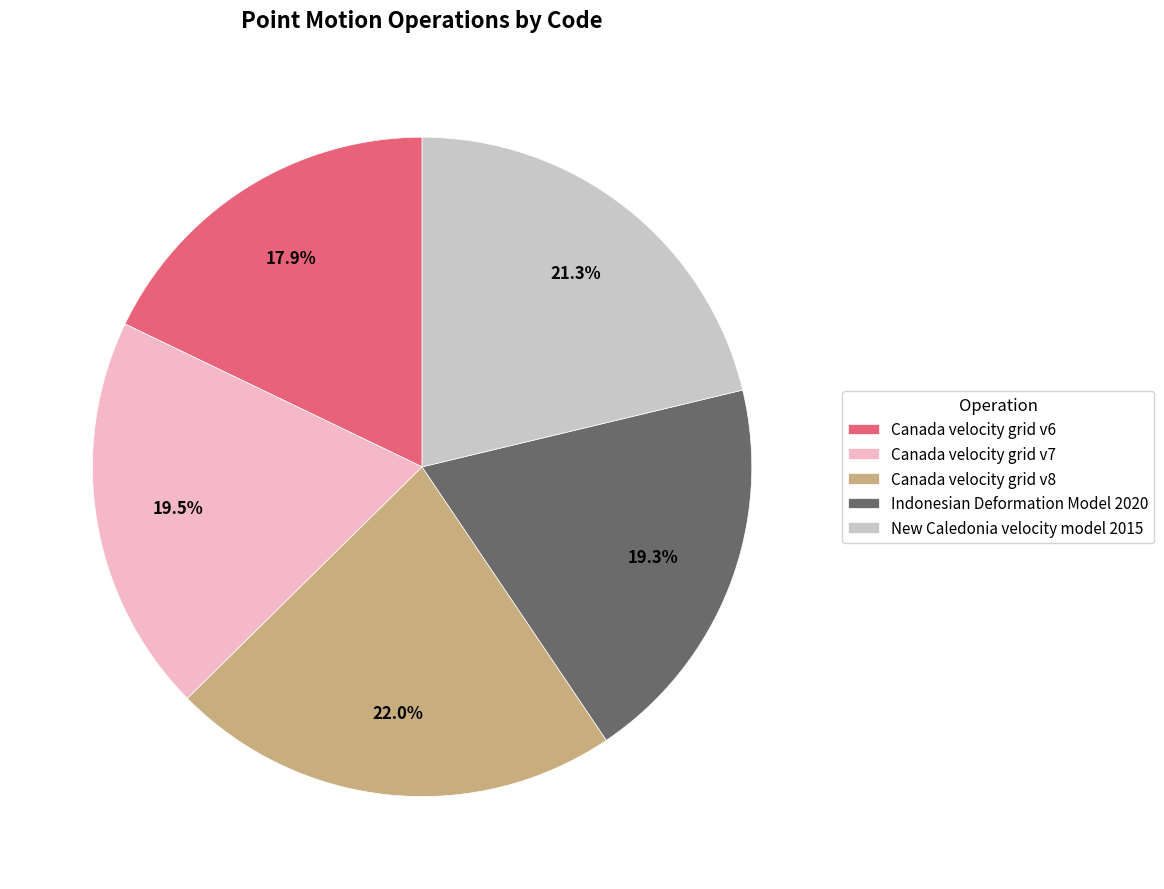

To the nearest percent, what is the combined percentage of New Caledonia velocity model 2015 and Canada velocity grid v6?

39%